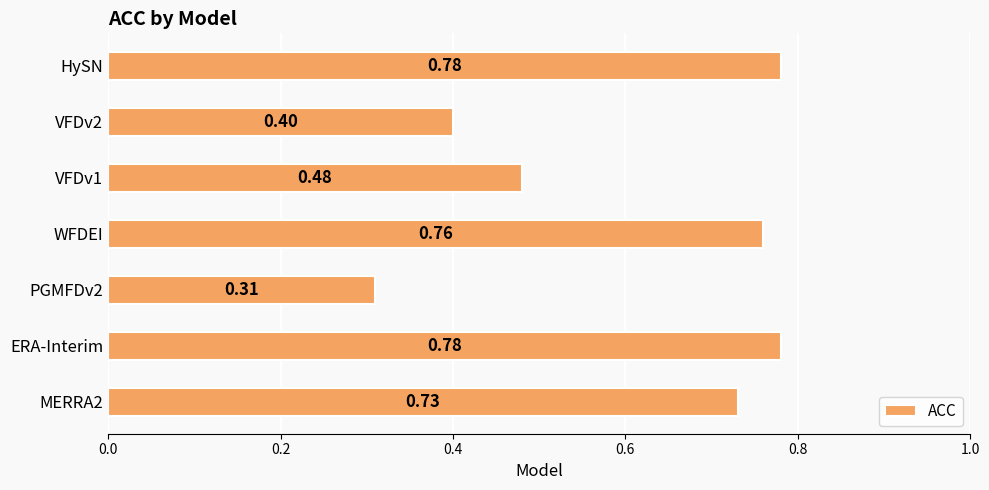

Which has a higher value, VFDv1 or ERA-Interim?

ERA-Interim